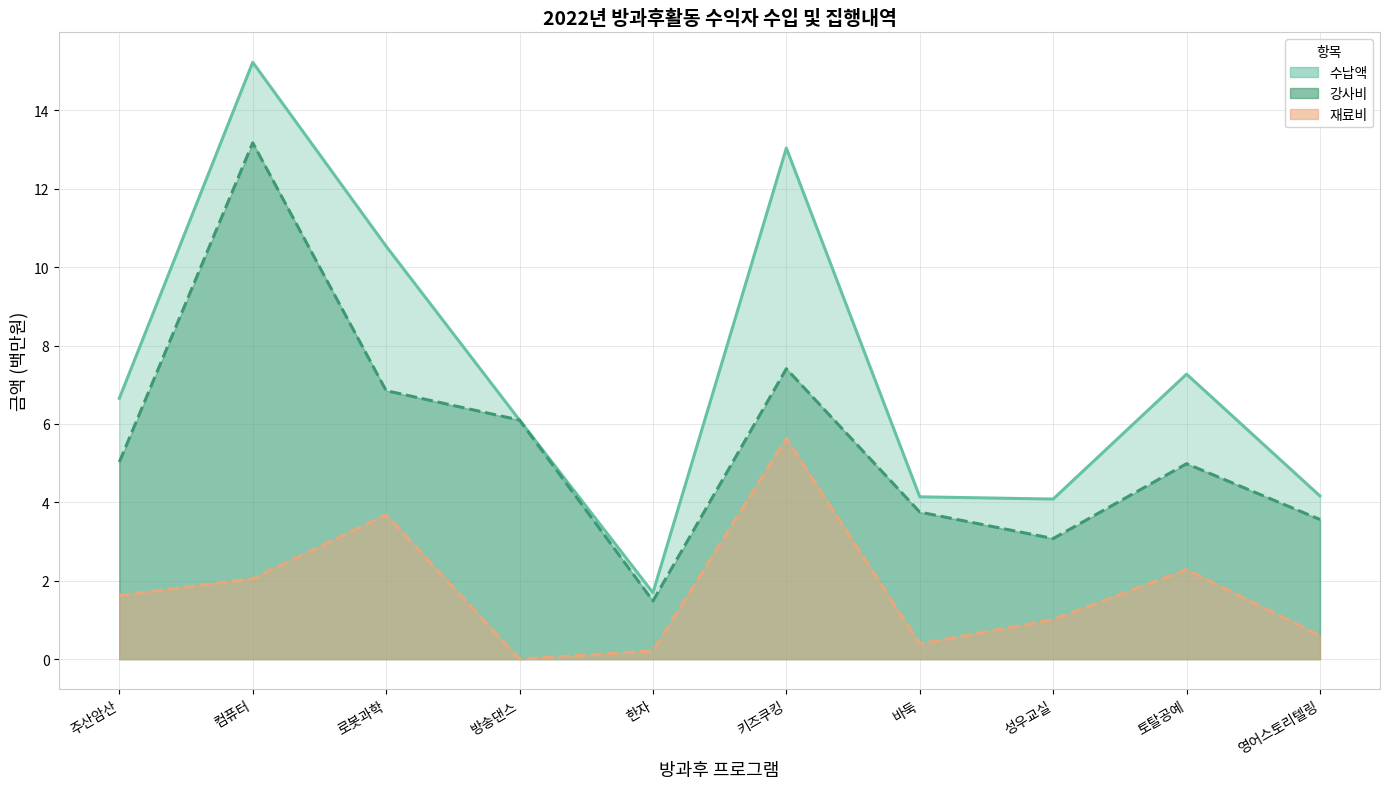

What is the label of the 3rd point from the right?

성우교실